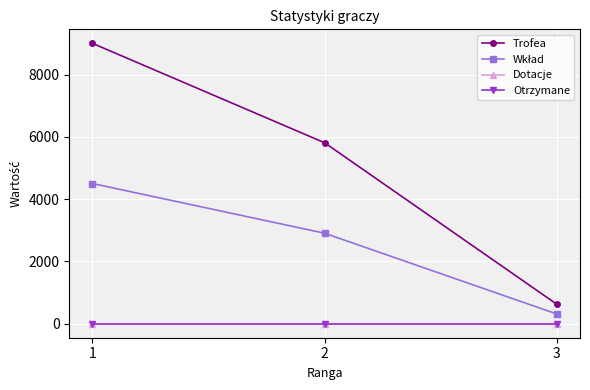

How many lines are shown in the chart?

4